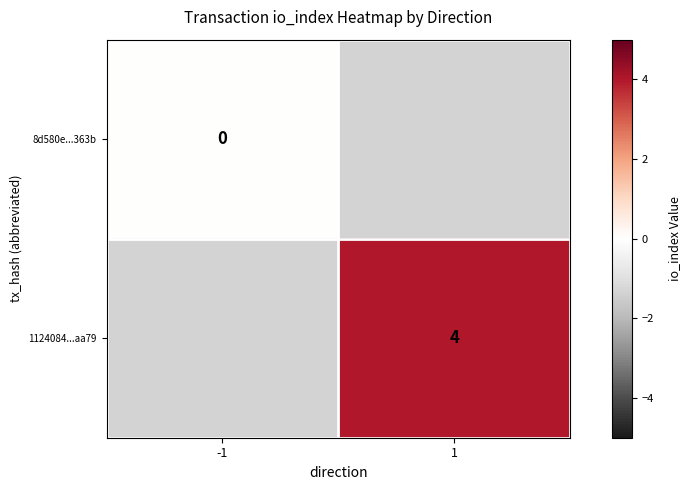

The 1124084...aa79 series shows 4 at 1. True or false?

True